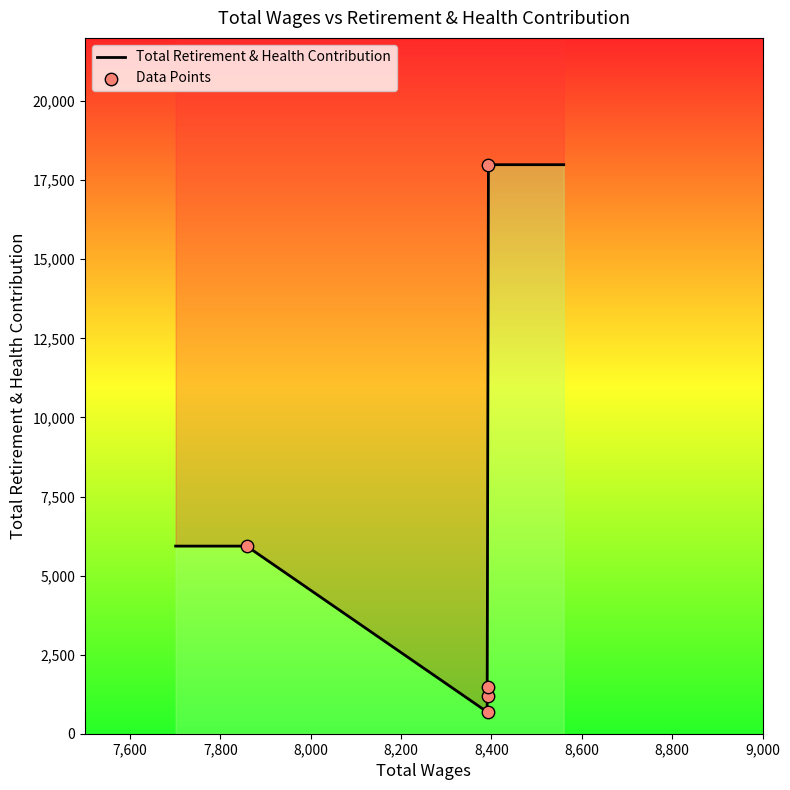

What is the ratio of the value at 8392.0 to the value at 7858.0?

0.2